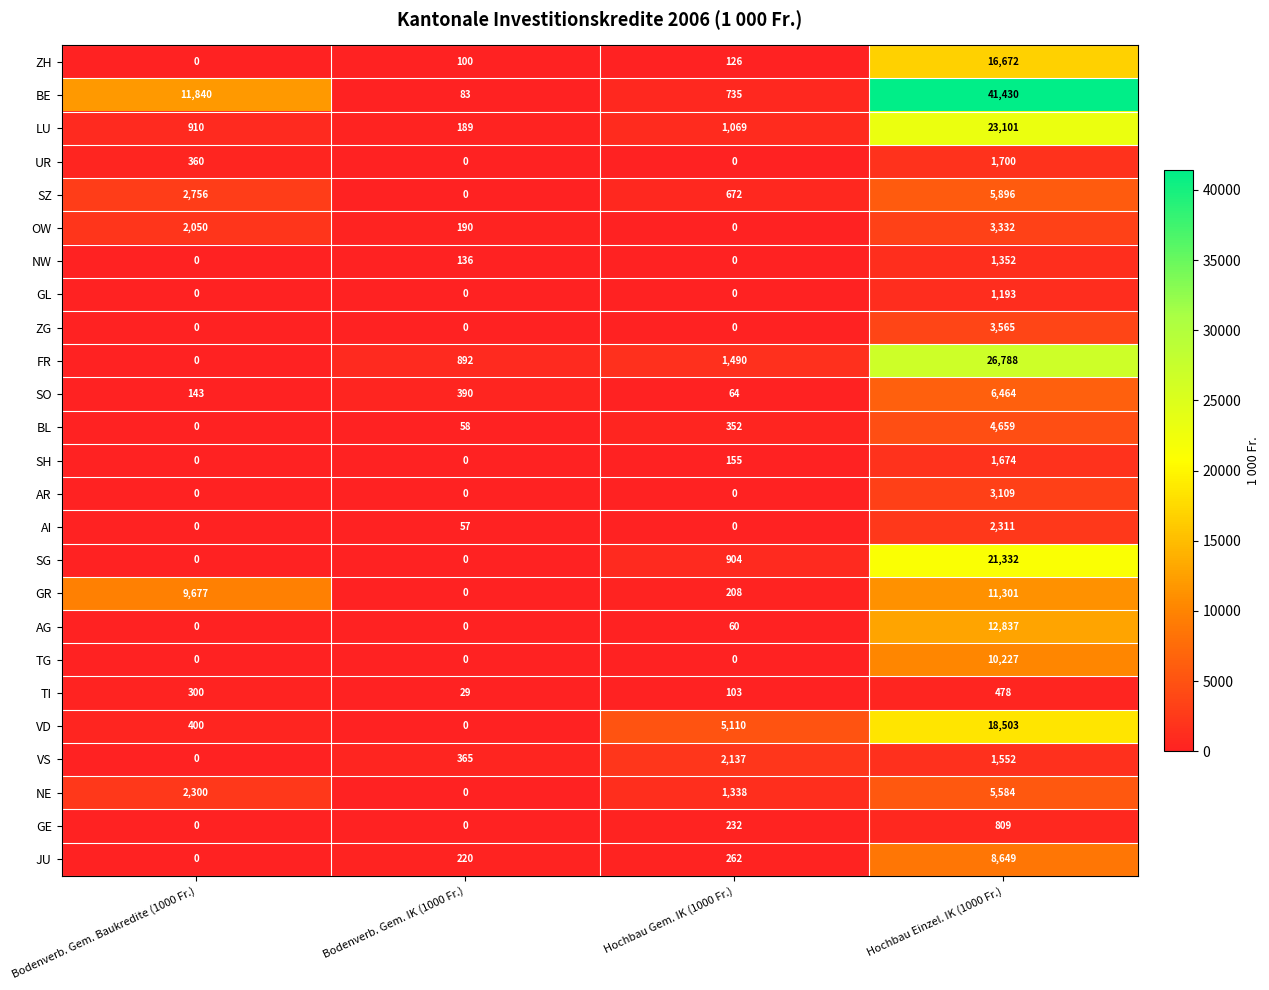

The value of SZ at Hochbau Einzel. IK (1000 Fr.) is 5896. True or false?

True